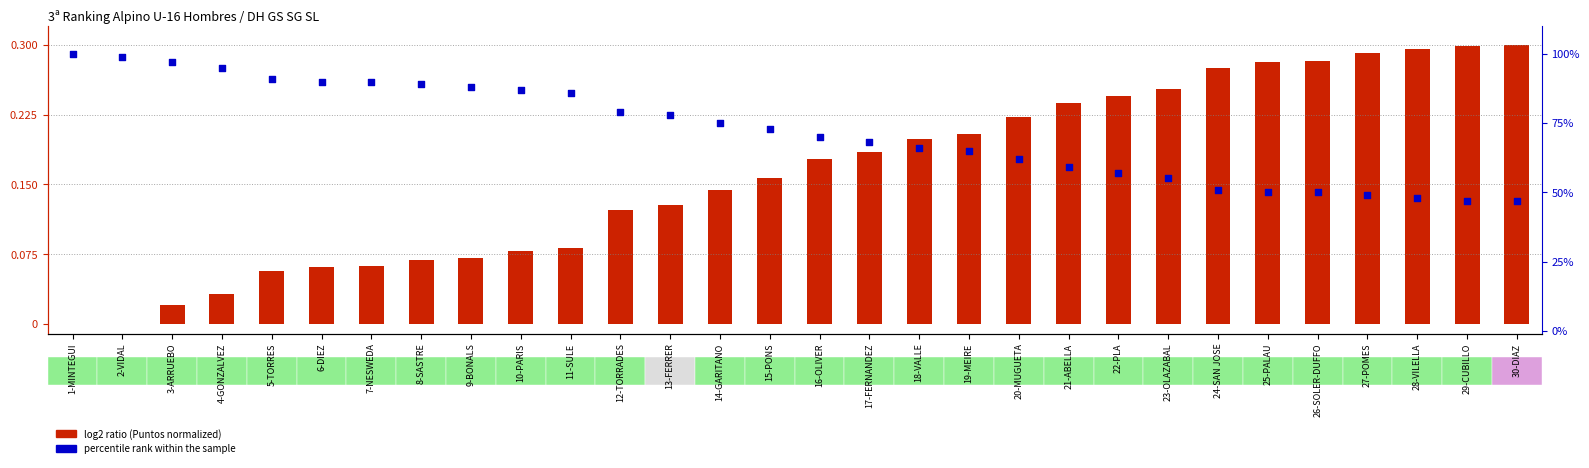

Which series has the widest spread of Y values?

percentile rank within the sample